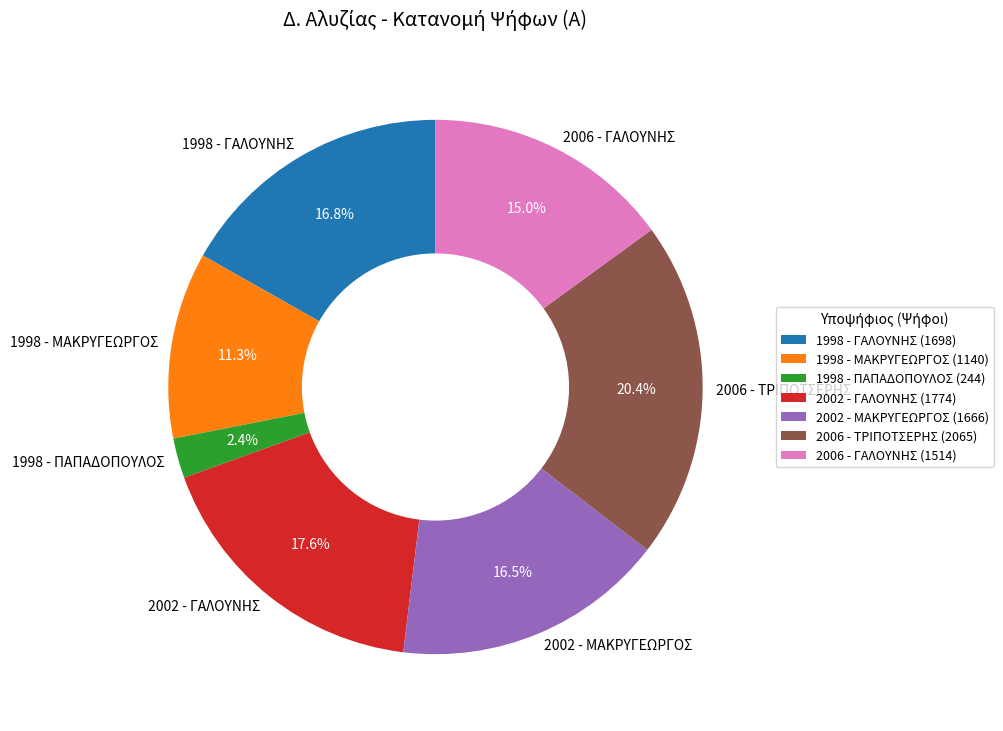

To the nearest percent, what is the difference between the largest and smallest slice percentages?

18%